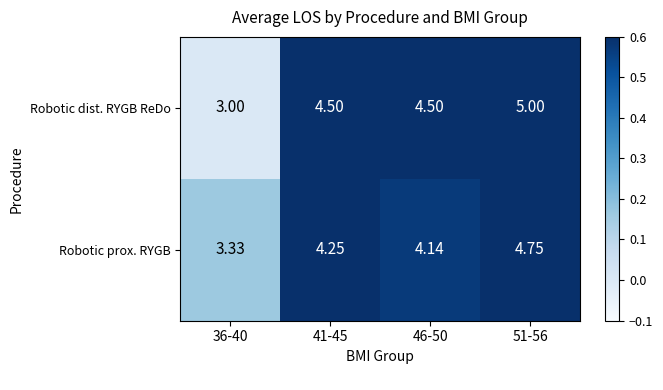

At 51-56, list the series in order from largest to smallest.

Robotic dist. RYGB ReDo, Robotic prox. RYGB